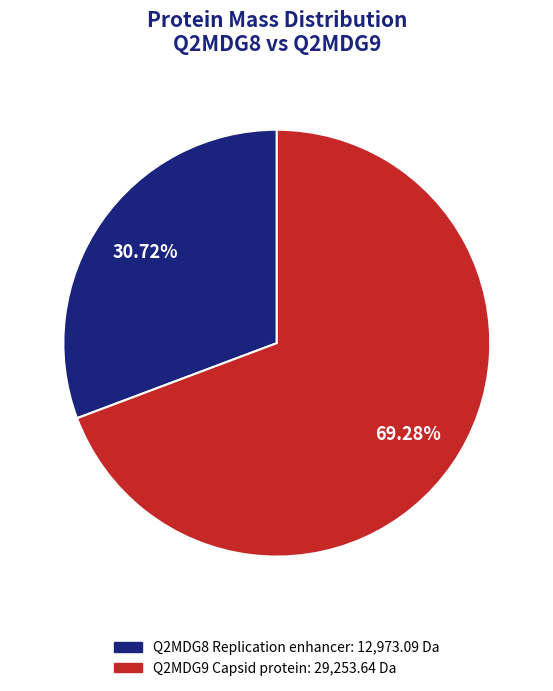

What is the majority slice?

Q2MDG9 Capsid protein